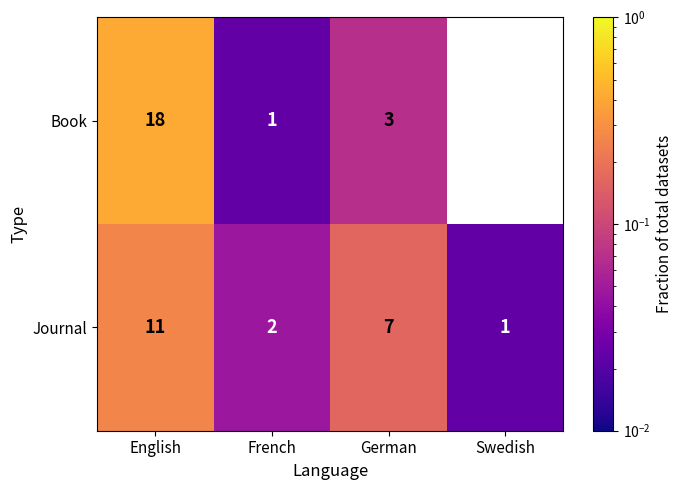

What is the difference between the highest and lowest values at English?

7